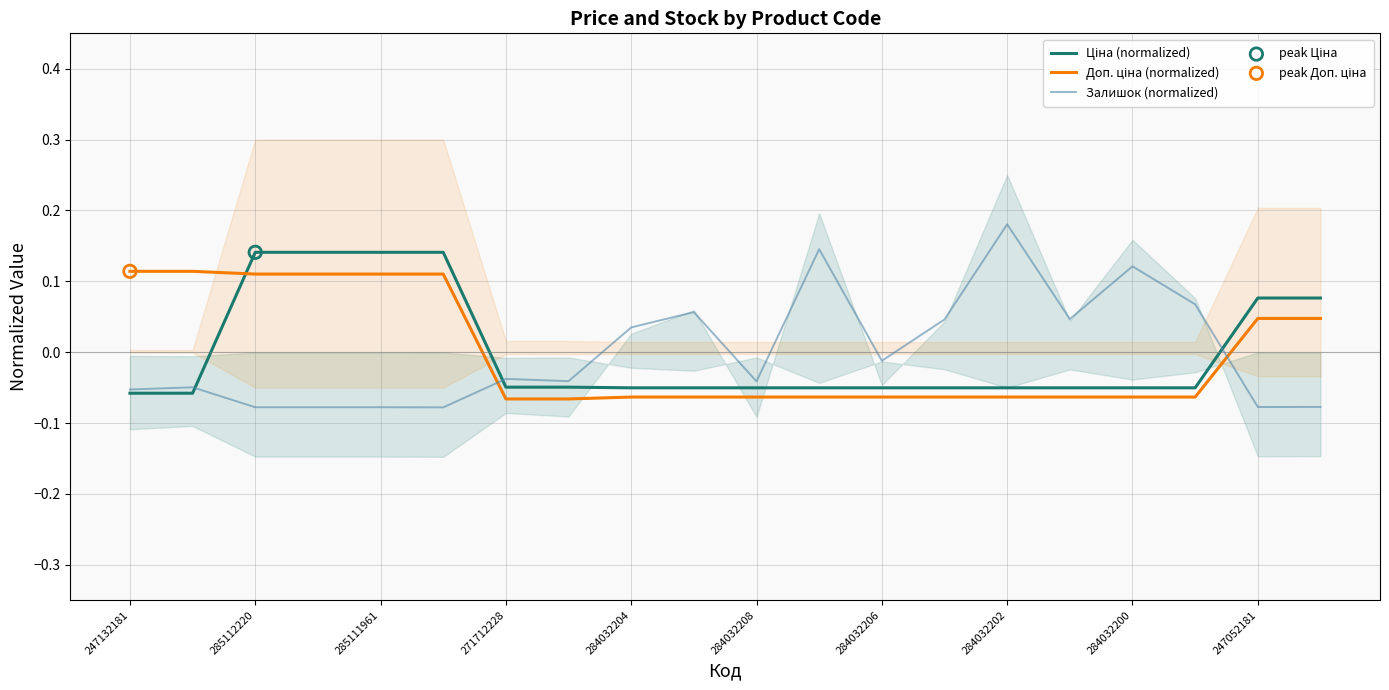

At which category is the sum across all series the highest?

285112220